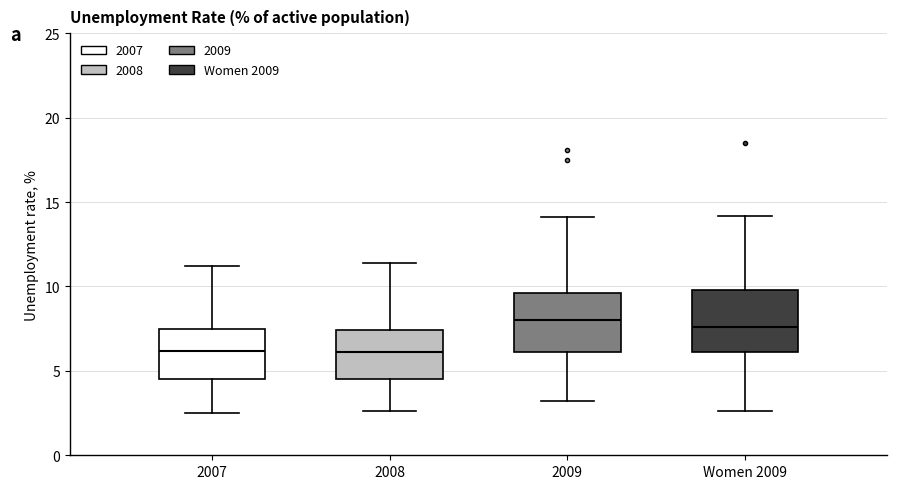

Where does the median line of the box for 2008 sit on the y-axis? The values are not printed on the chart, so give them approximately, as read against the axis.

6.0